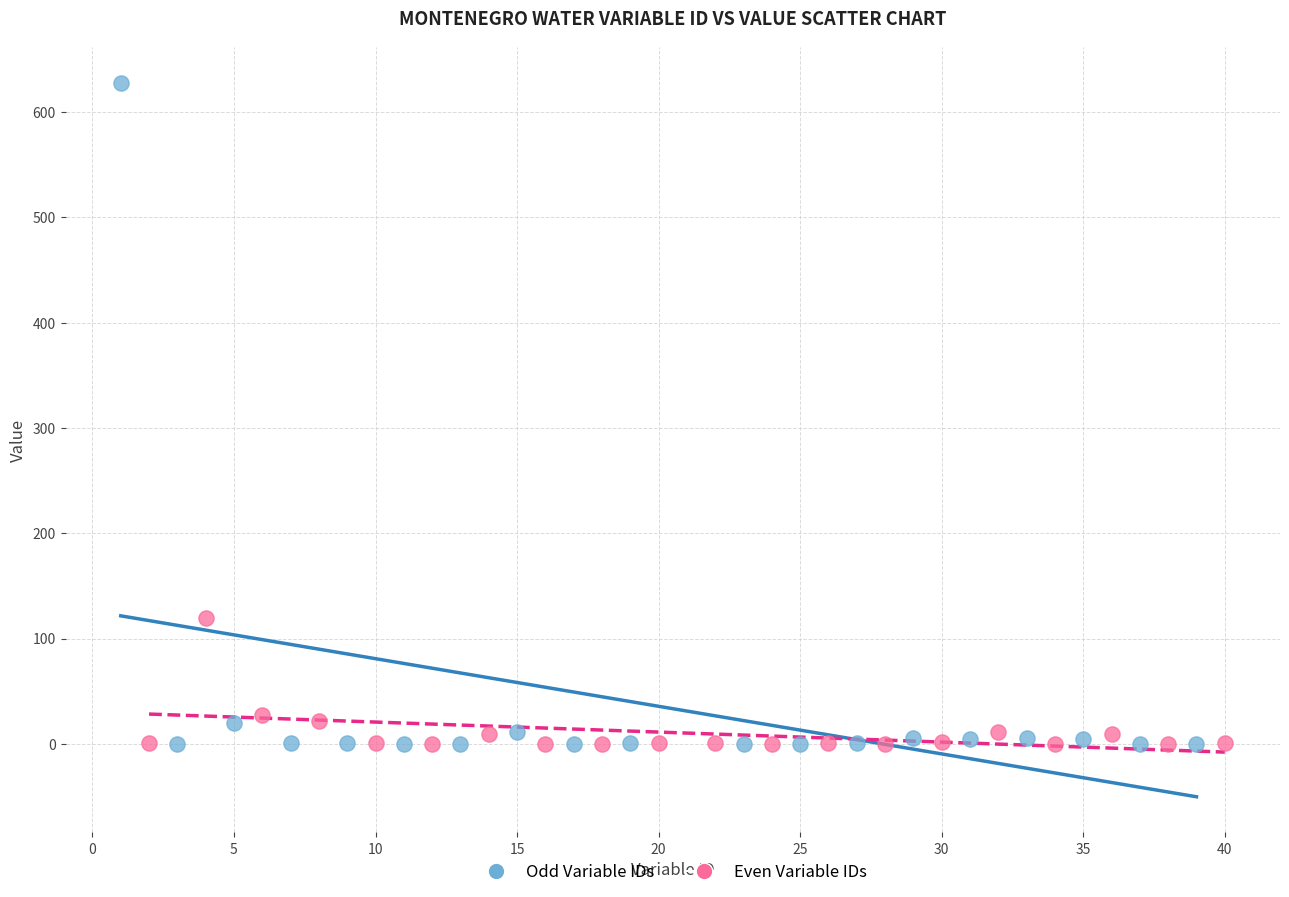

Which series reaches the maximum Y coordinate?

Odd Variable IDs